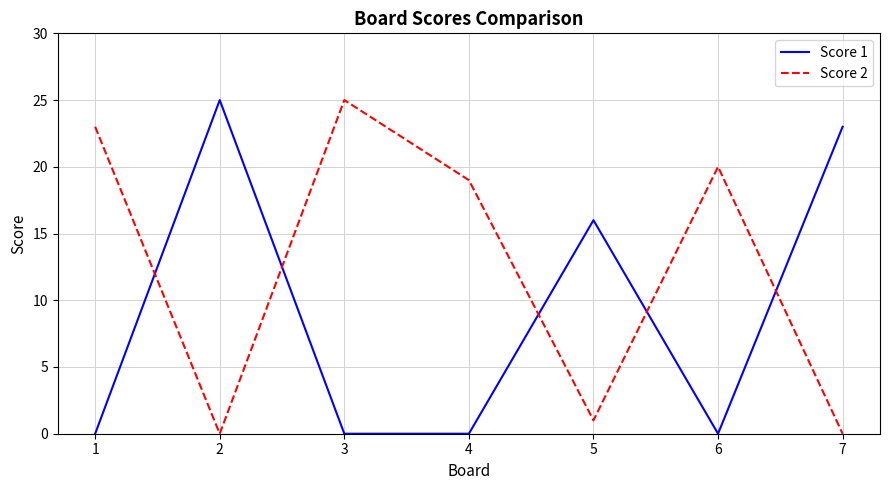

Between 3 and 5, which series saw the biggest shift?

Score 2